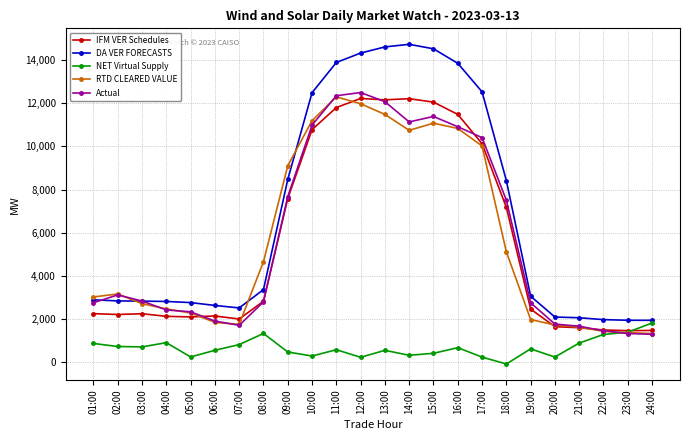

Is it true that Actual equals 11136.7 at 14:00?

True